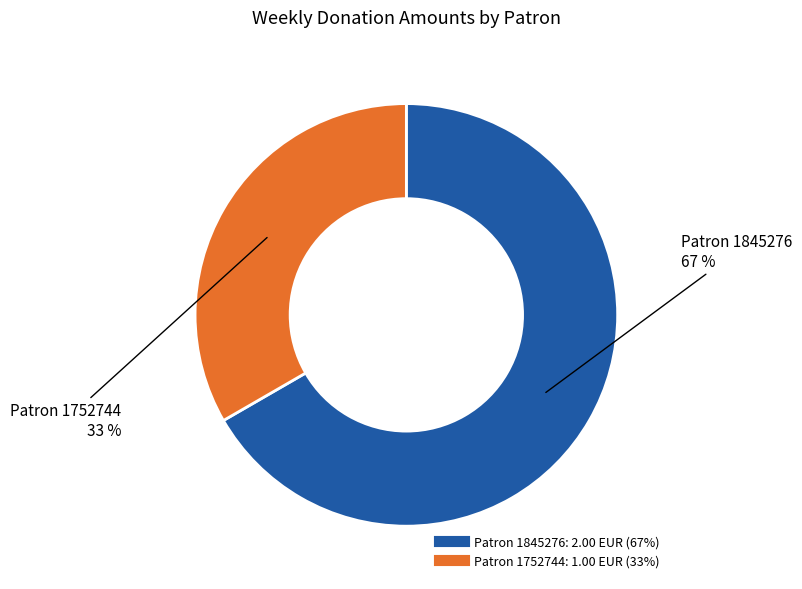

To the nearest percent, what is the average slice percentage?

50%